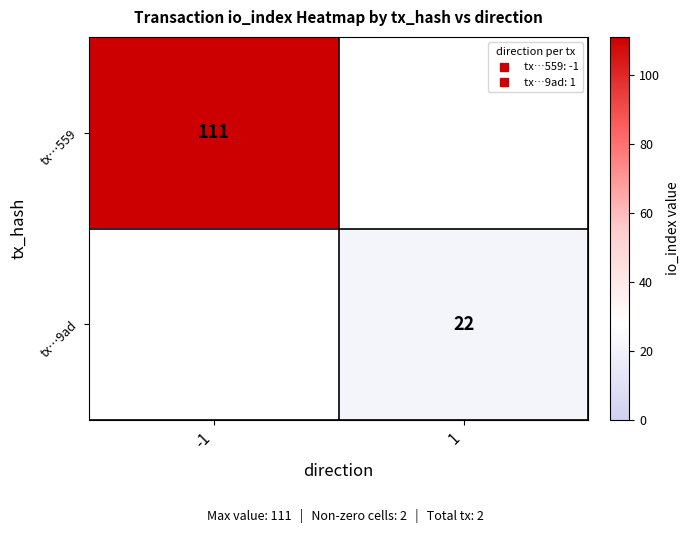

Which has a higher value, 1 or -1?

-1